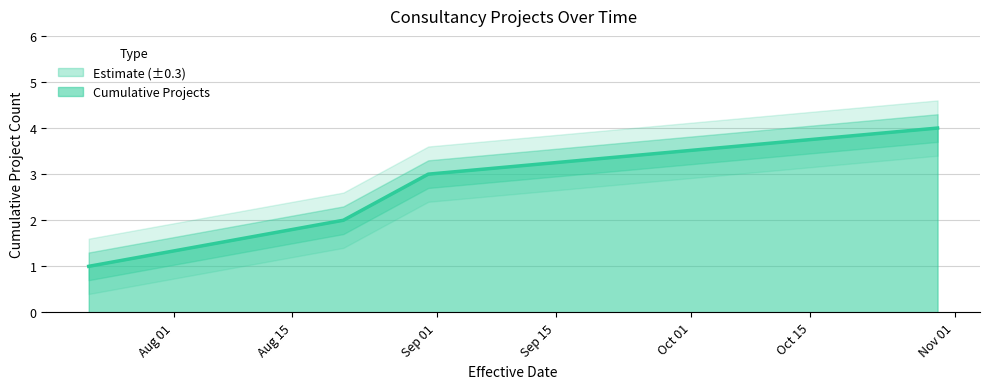

List the labels in order of value, largest first.

2020-10-30, 2020-08-31, 2020-08-21, 2020-07-22